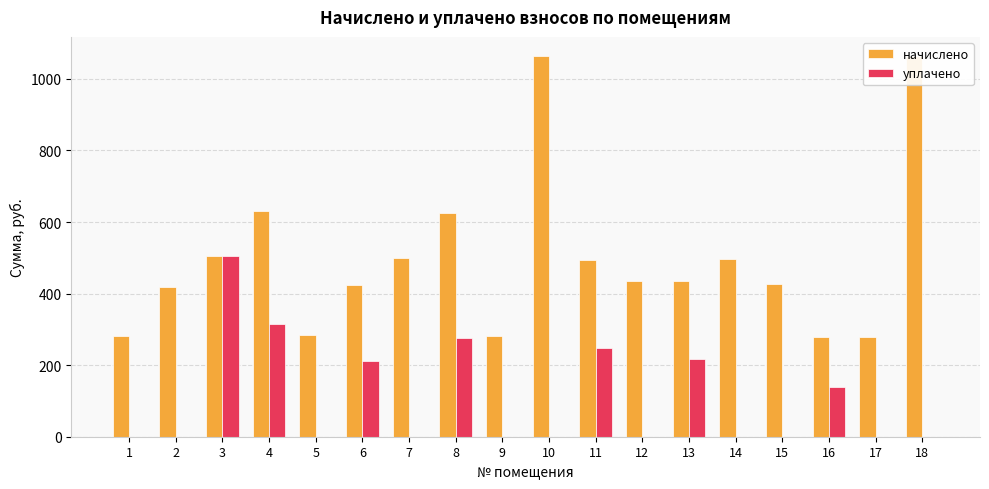

How many series are shown in this chart?

2